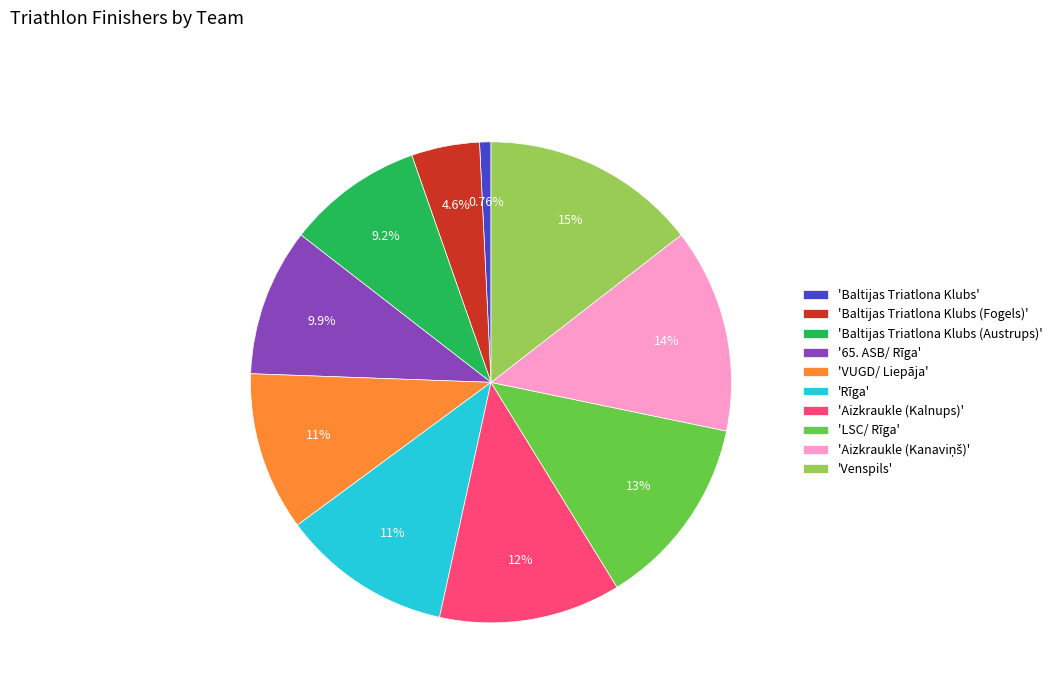

What is the ratio of the value at 'Aizkraukle (Kalnups)' to the value at 'LSC/ Rīga'?

0.9